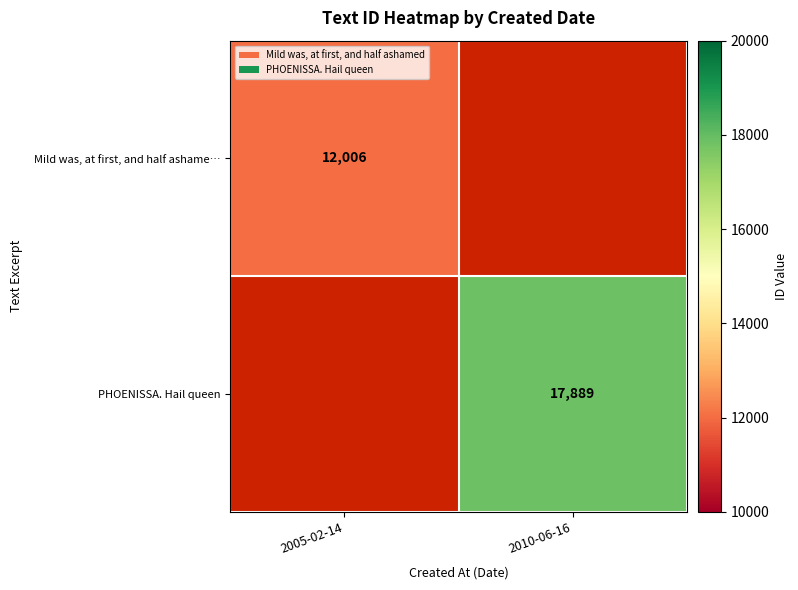

Is the value of Mild was, at first, and half ashame… at 2005-02-14 greater than the value of PHOENISSA. Hail queen at 2010-06-16?

No